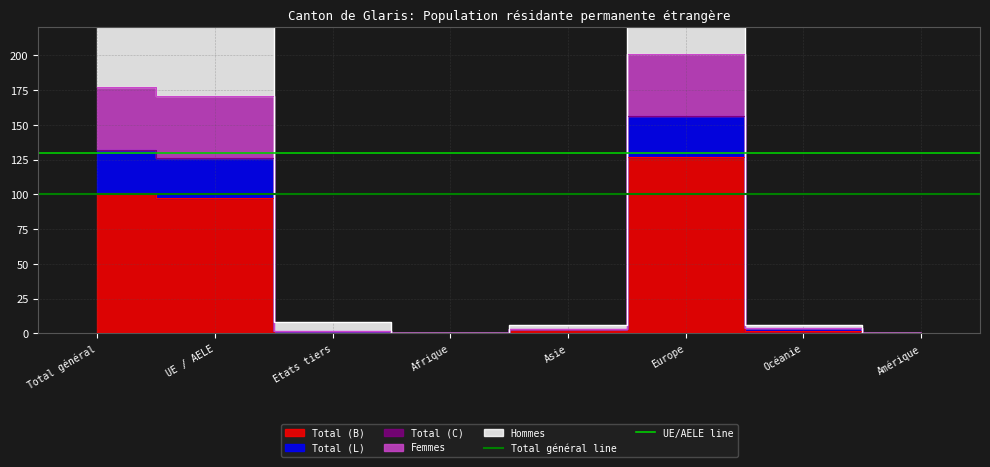

True or false: UE/AELE line has a value of 31 at UE / AELE.

False